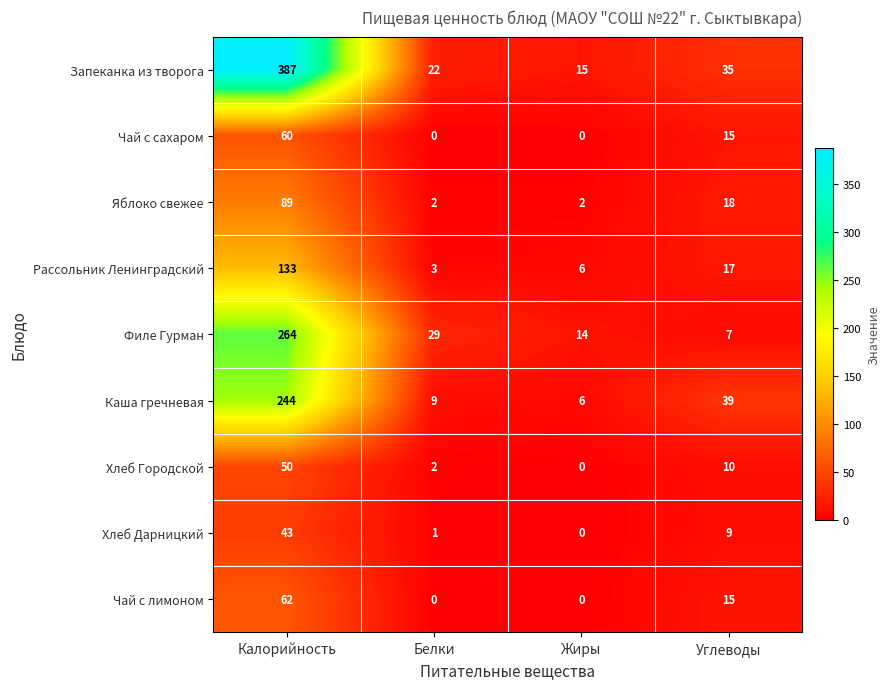

The value of Хлеб Дарницкий at Углеводы is 9. True or false?

True